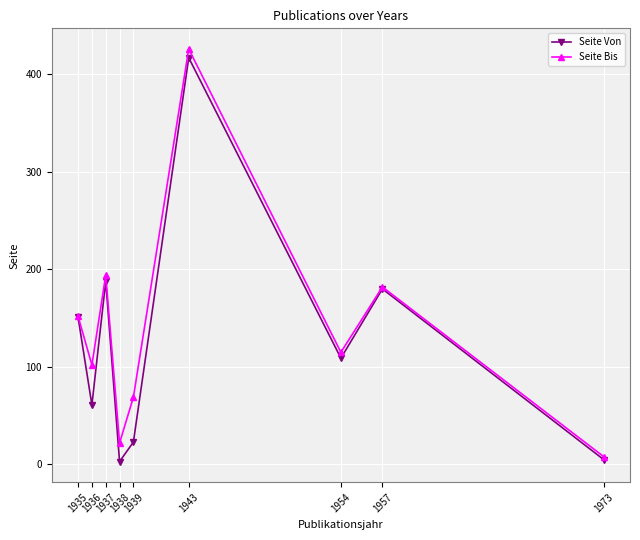

List the series in order of their peak value, lowest first.

Seite Von, Seite Bis